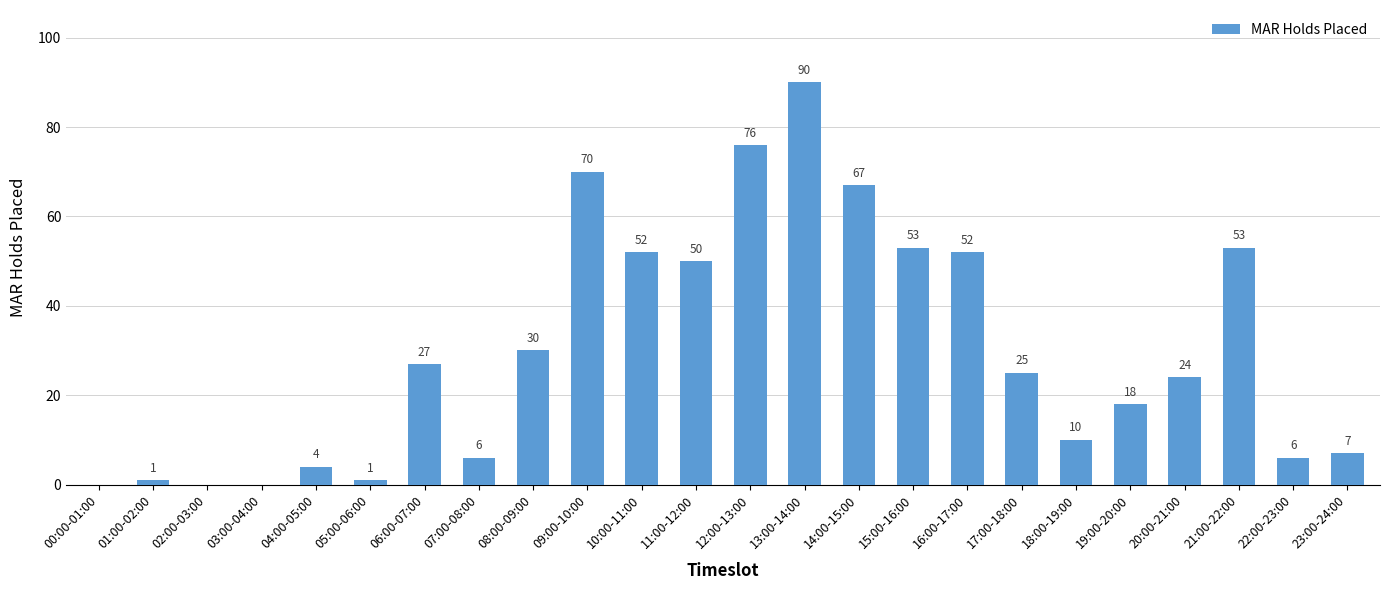

Reading left to right, what are all the values shown in this chart?

00:00-01:00=0	01:00-02:00=1	02:00-03:00=0	03:00-04:00=0	04:00-05:00=4	05:00-06:00=1	06:00-07:00=27	07:00-08:00=6	08:00-09:00=30	09:00-10:00=70	10:00-11:00=52	11:00-12:00=50	12:00-13:00=76	13:00-14:00=90	14:00-15:00=67	15:00-16:00=53	16:00-17:00=52	17:00-18:00=25	18:00-19:00=10	19:00-20:00=18	20:00-21:00=24	21:00-22:00=53	22:00-23:00=6	23:00-24:00=7